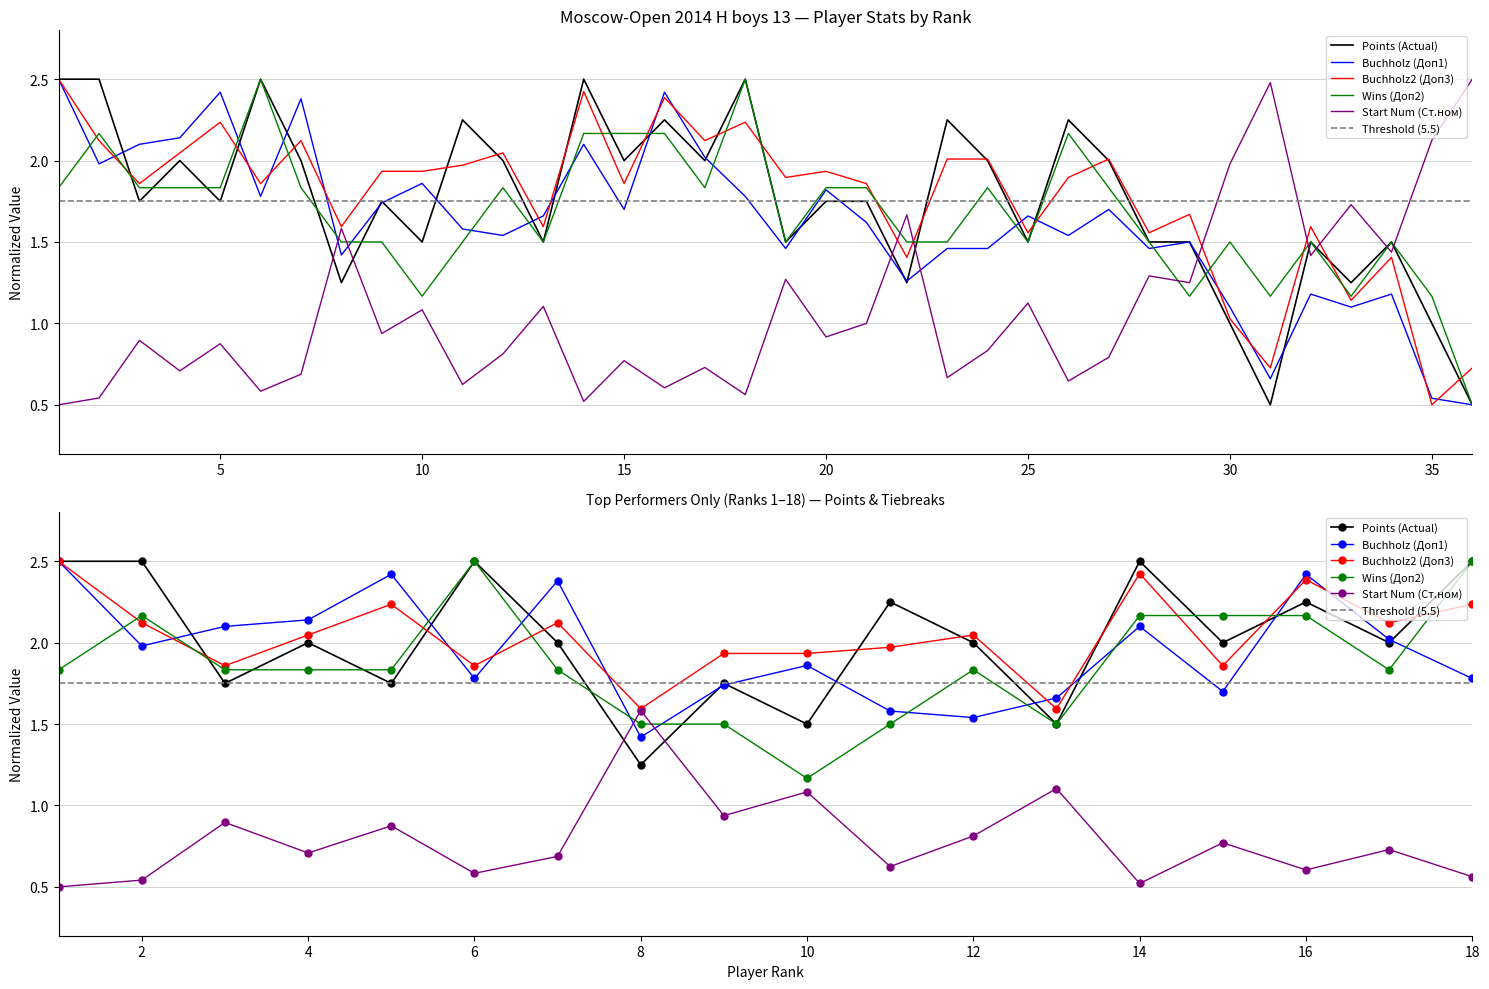

What is the average value of the Buchholz (Доп1) series?

1.6